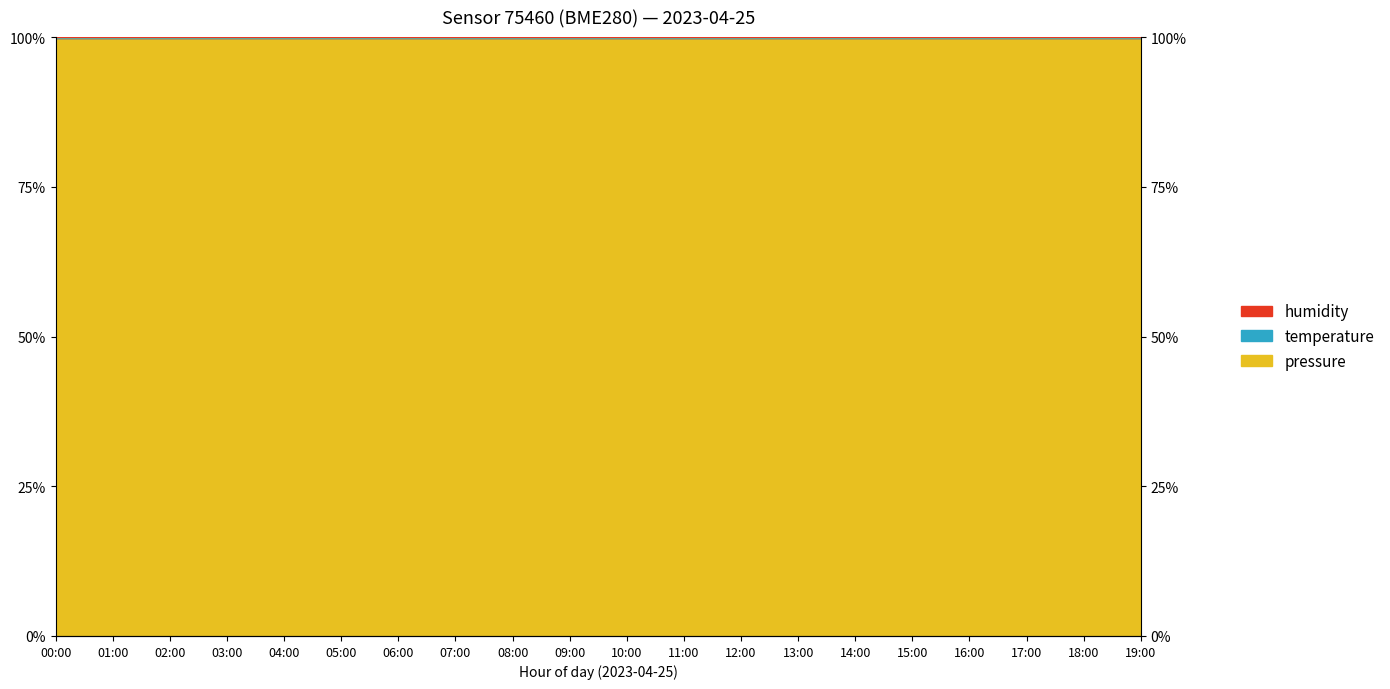

What is the label of the 20th point from the right?

00:00